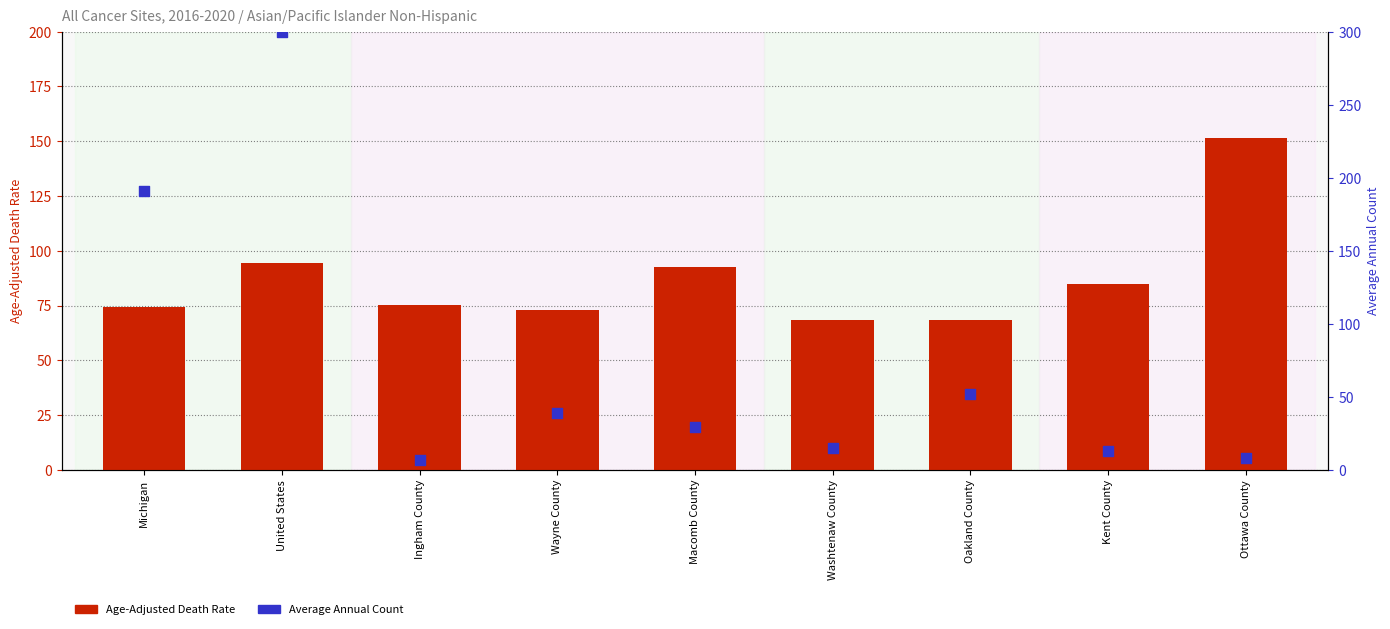

Which series has the largest total across all categories?

Age-Adjusted Death Rate